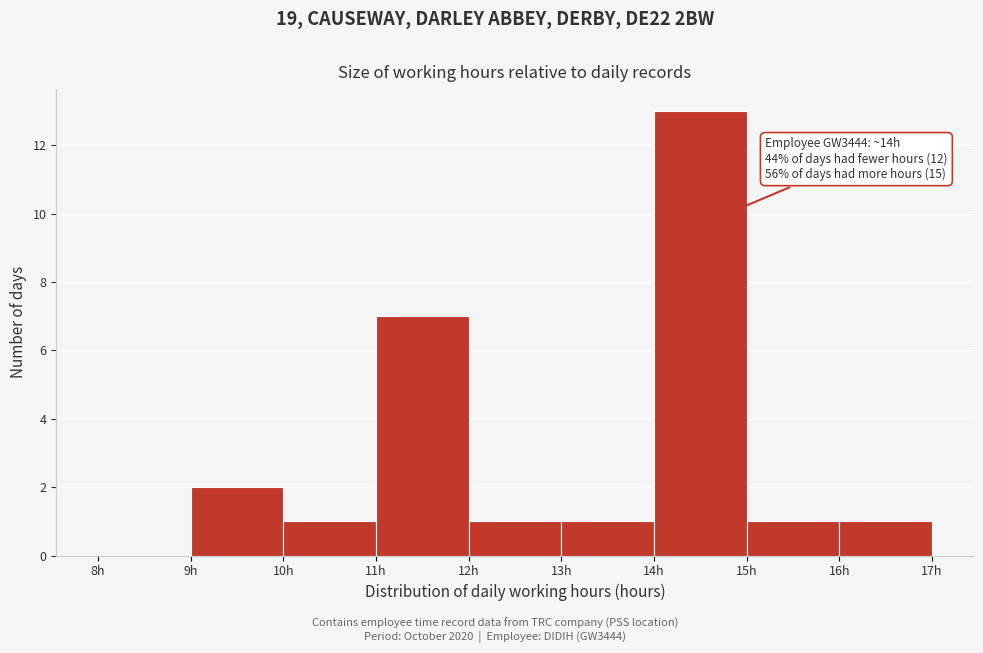

Over which range of the x-axis is the bar tallest?

14 to 15